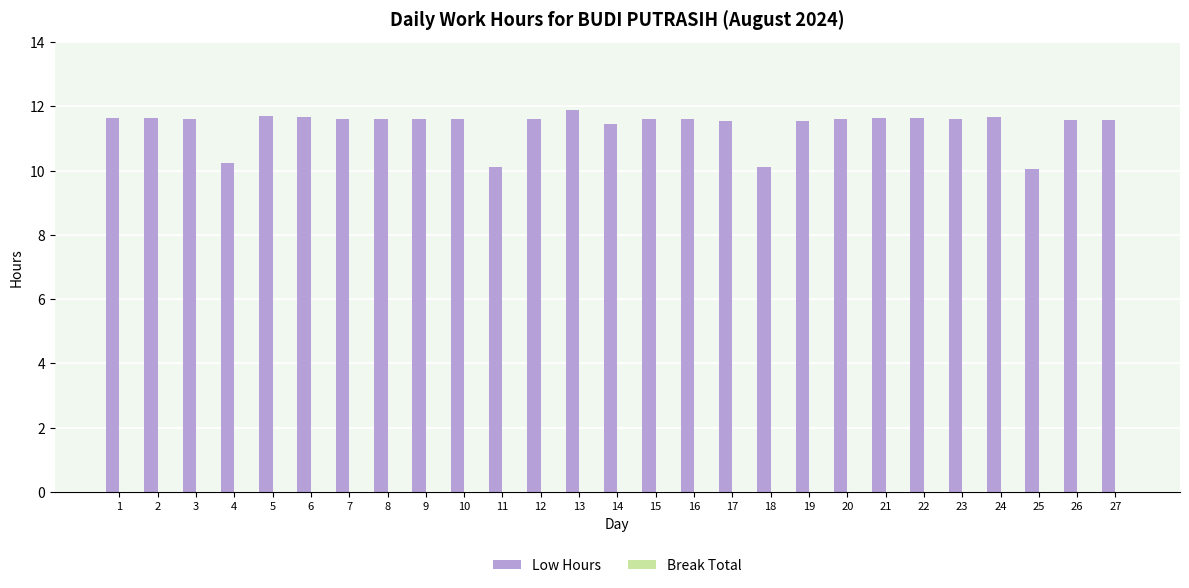

What is the sum of all values?

307.8